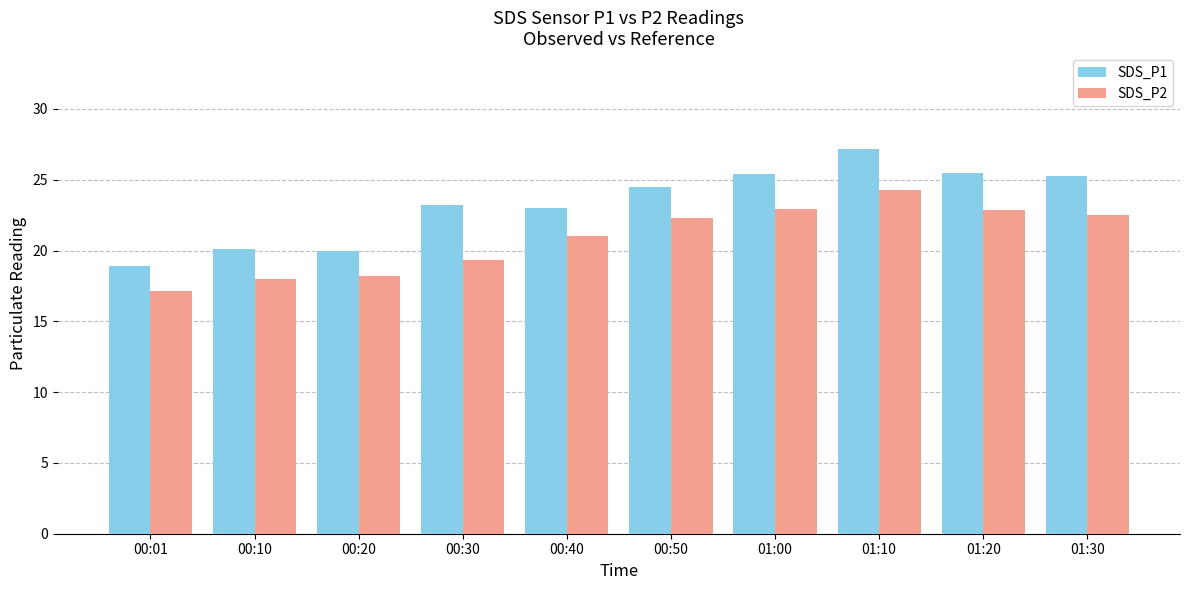

What is the label of the 5th bar from the left?

00:40